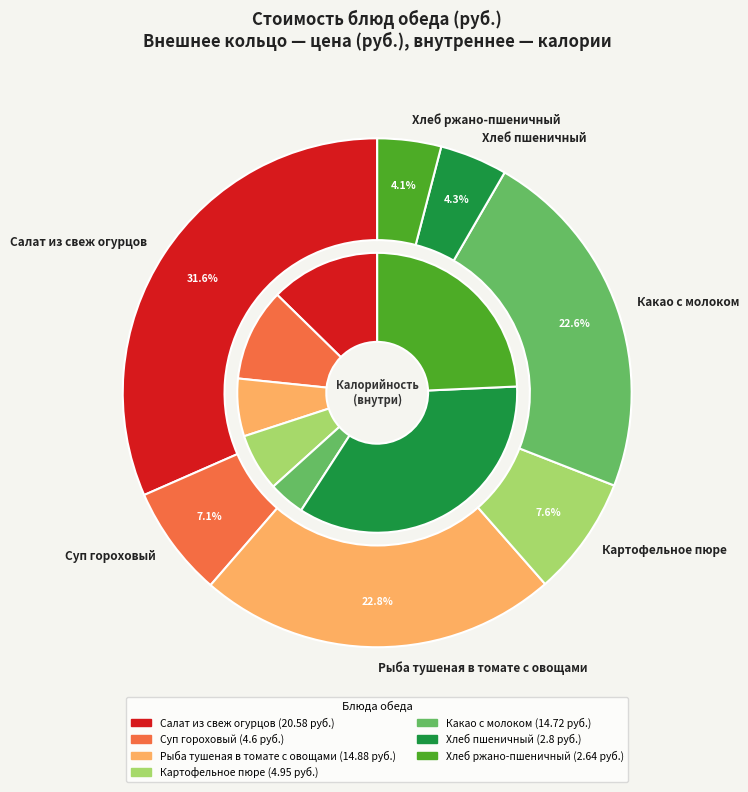

How many slices are in this pie chart?

7